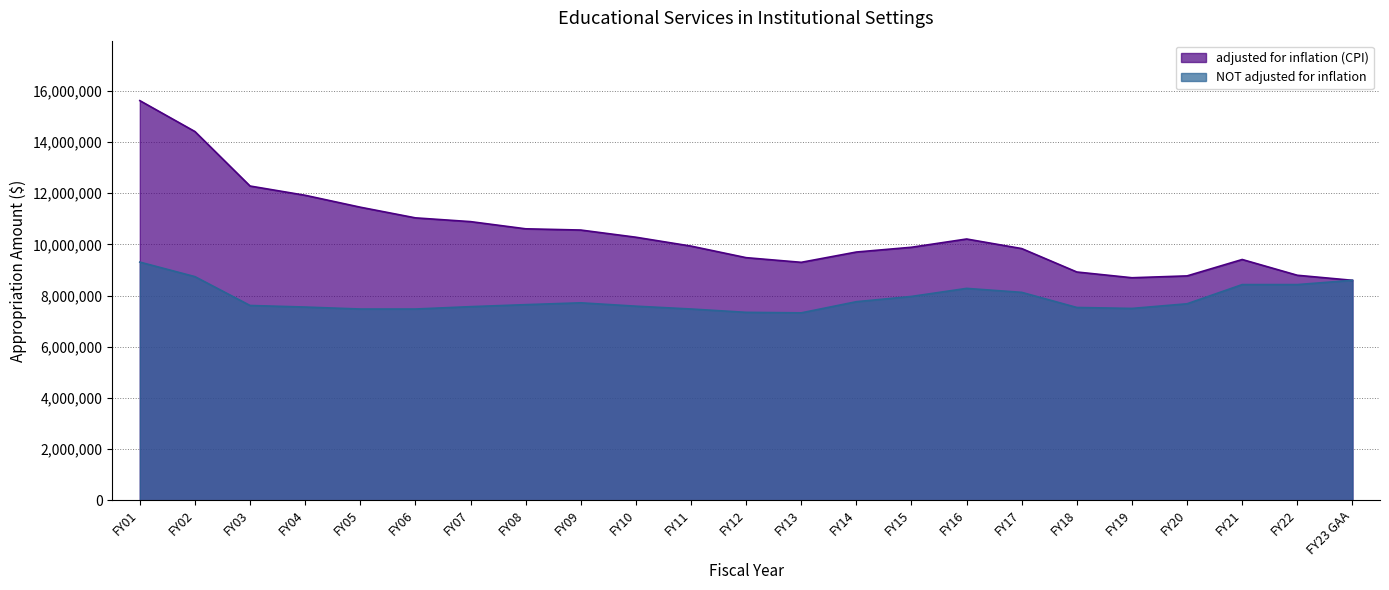

What are all the series names shown in the legend?

adjusted for inflation (CPI), NOT adjusted for inflation